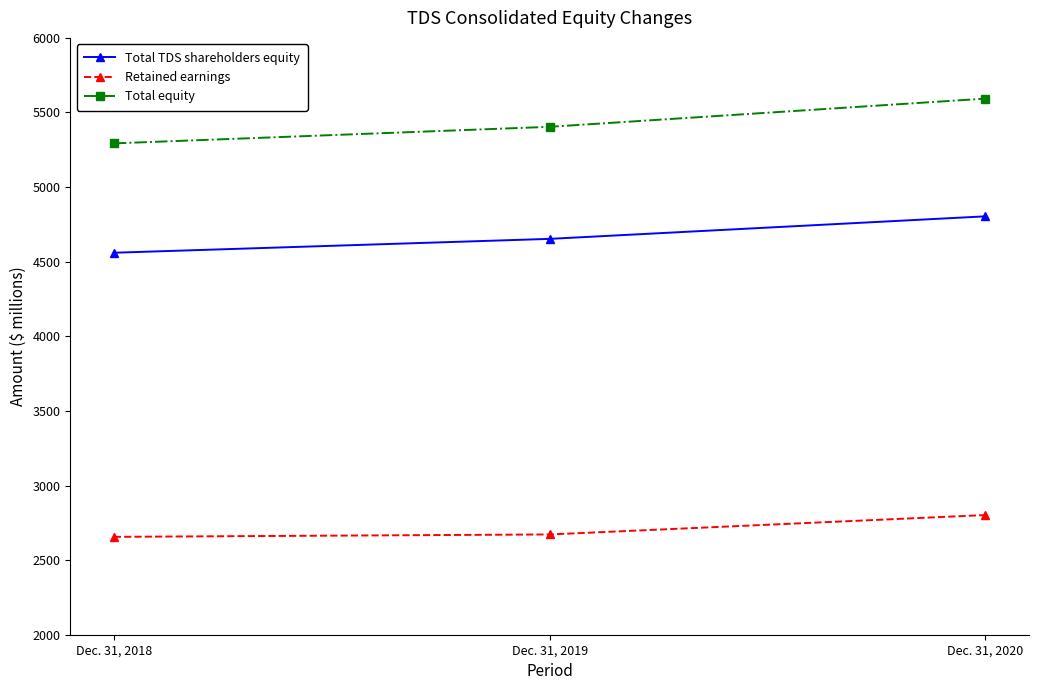

Which label corresponds to the largest value in the chart?

Dec. 31, 2020